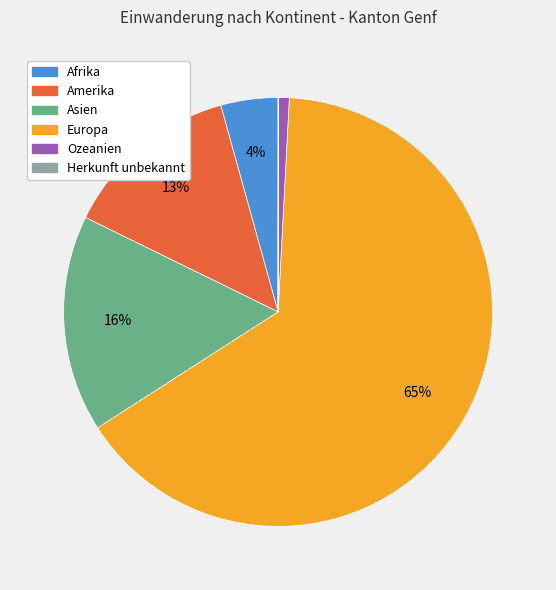

Is there any slice that represents more than half of the pie?

Yes